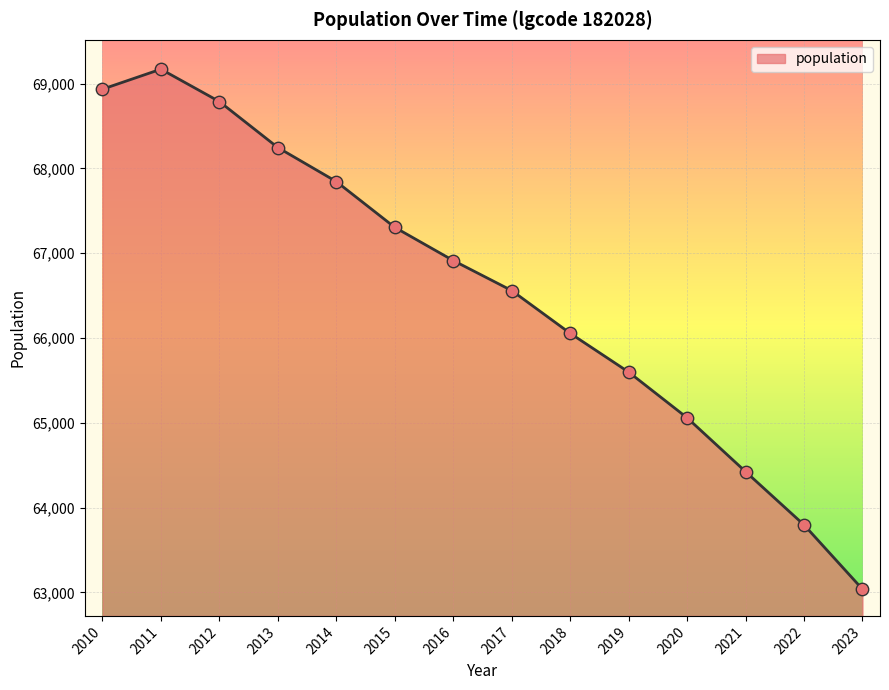

Approximately how many times larger is the value at 2022 compared to 2010?

0.9